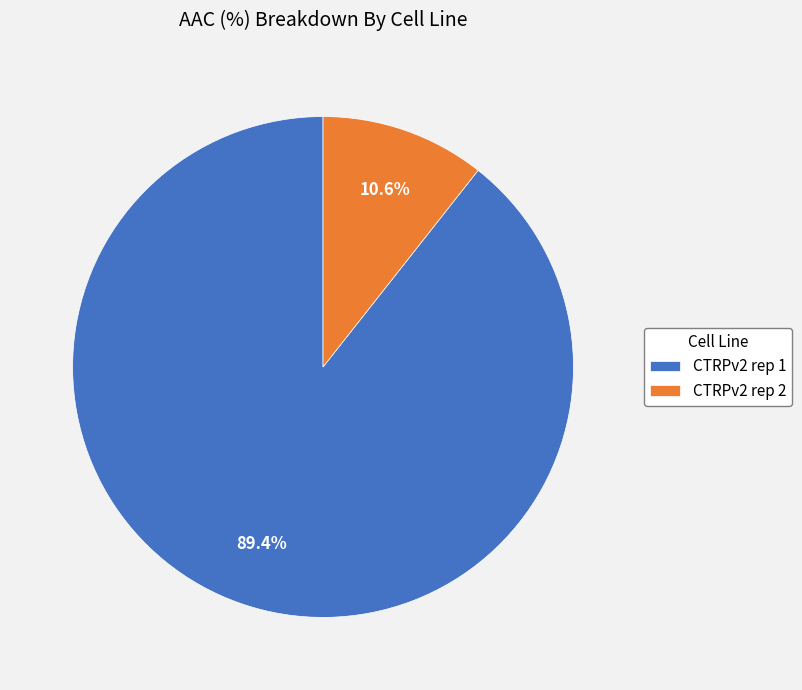

Which category accounts for the majority?

CTRPv2 rep 1